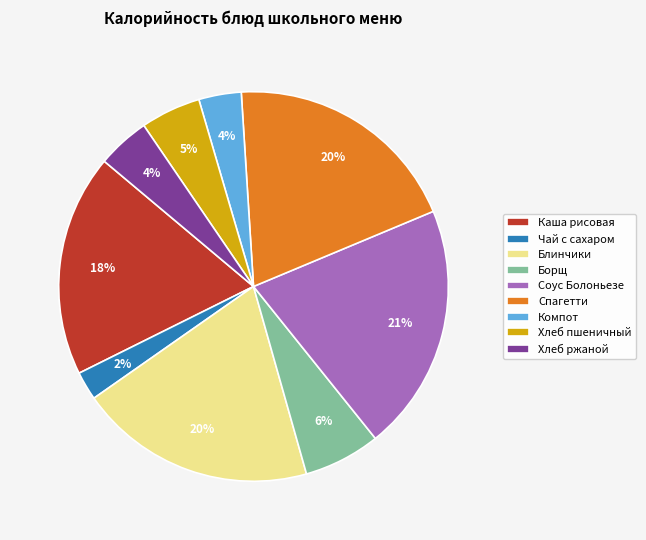

What is the largest slice in the pie chart?

Соус Болоньезе